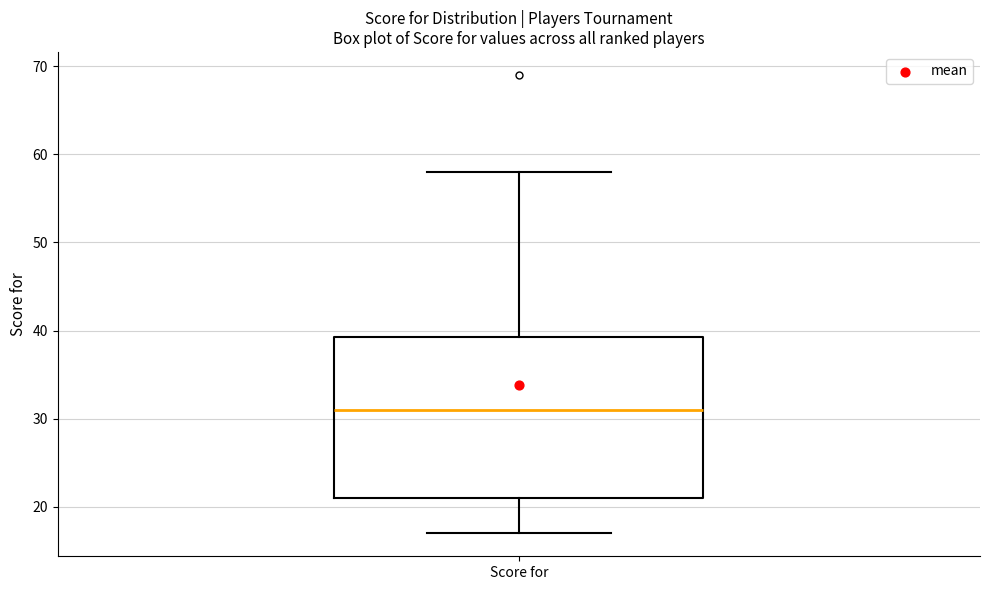

Where does the median line of the box for Score for sit on the y-axis? The values are not printed on the chart, so give them approximately, as read against the axis.

31